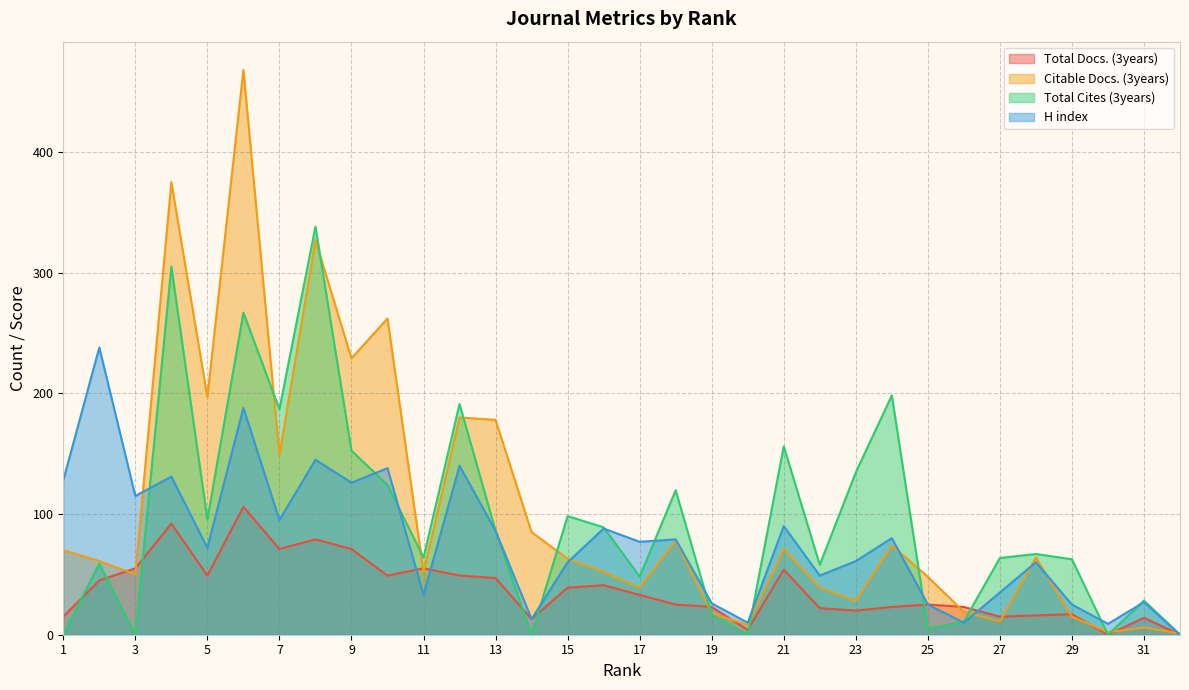

What is the difference between the maximum and second lowest values in the H index series?

229.0